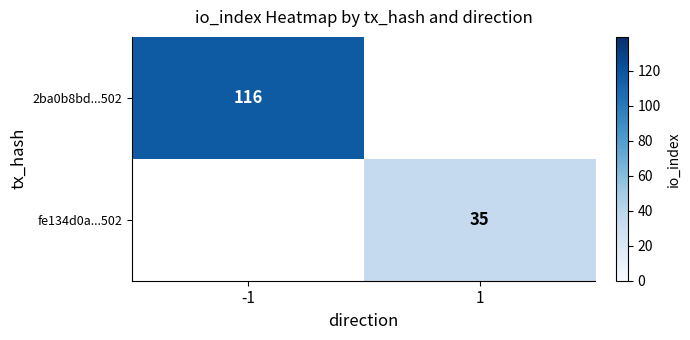

True or false: fe134d0a...502 has a value of 59.3 at 1.

False